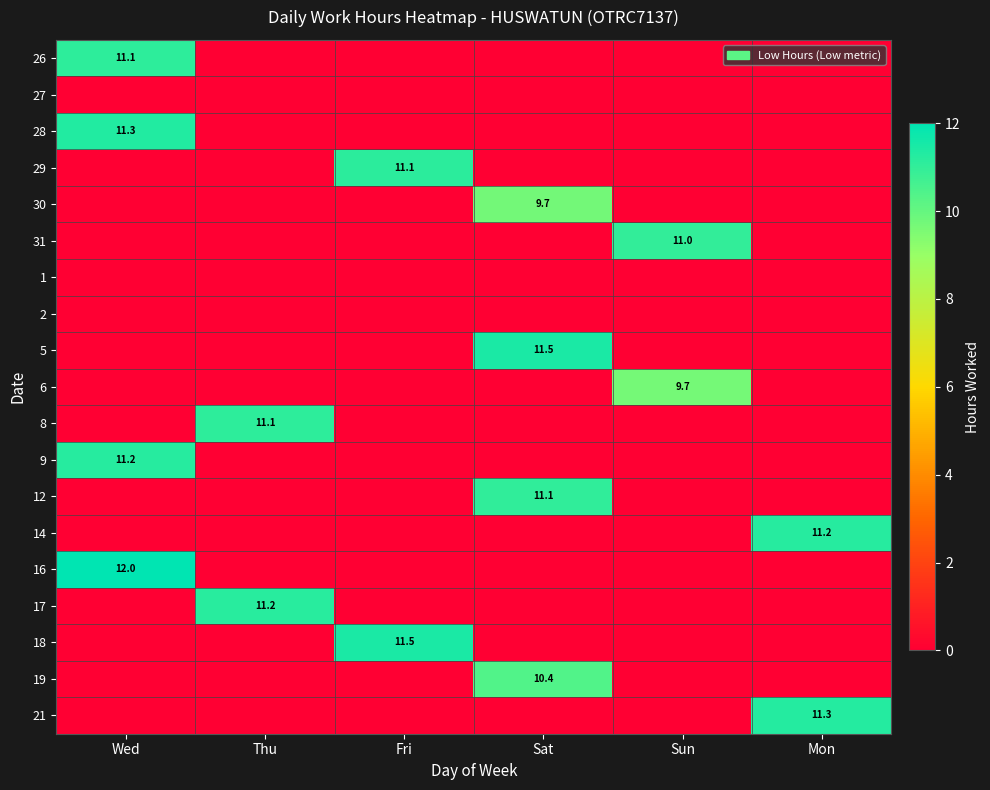

List the series in order of their peak value, lowest first.

27, 1, 2, 6, 30, 19, 31, 12, 8, 26, 29, 17, 9, 14, 21, 28, 18, 5, 16